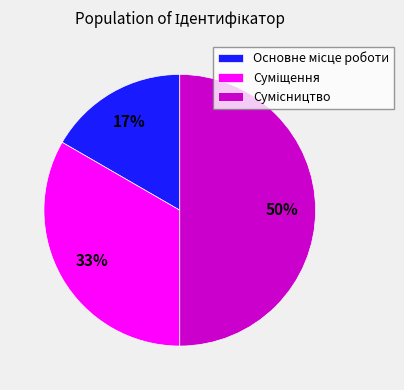

To the nearest percent, what is the difference between the largest and smallest slice percentages?

33%